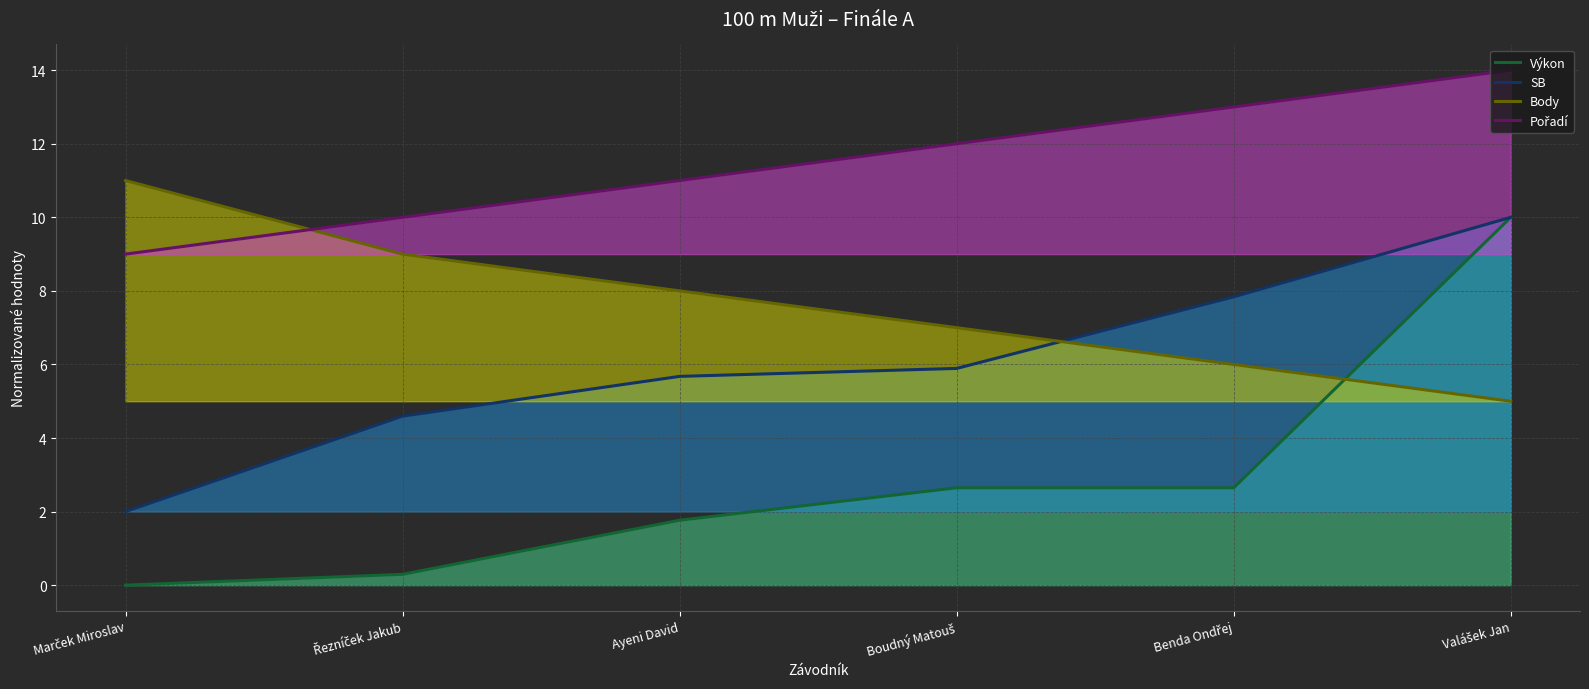

True or false: SB and Výkon intersect in this chart.

False